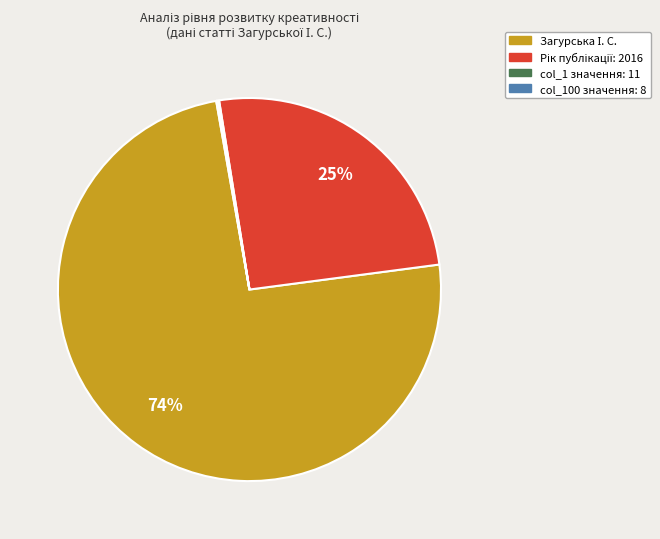

To the nearest percent, what is the average slice percentage?

25%